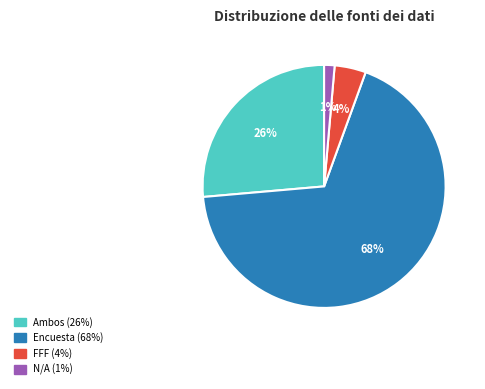

To the nearest percent, what is the average slice percentage?

25%